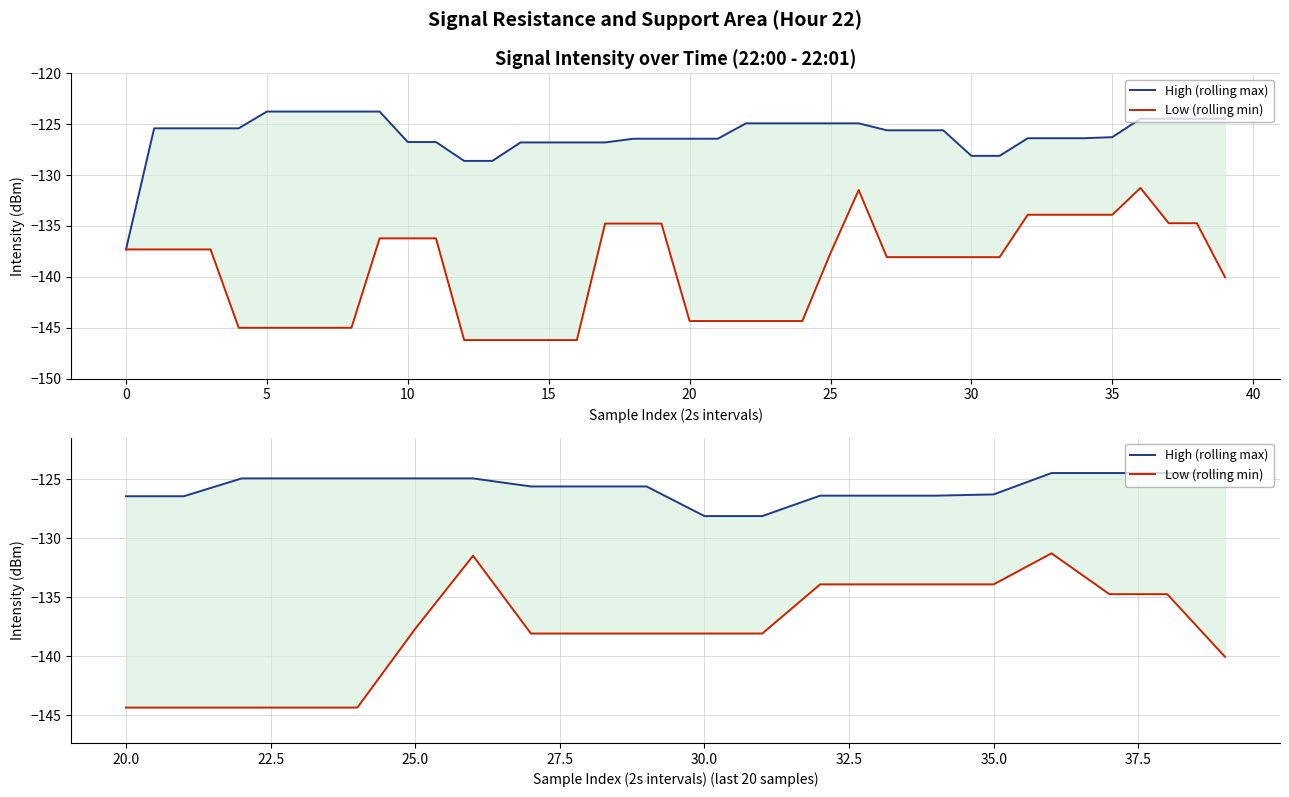

Count the number of data series in this chart.

2